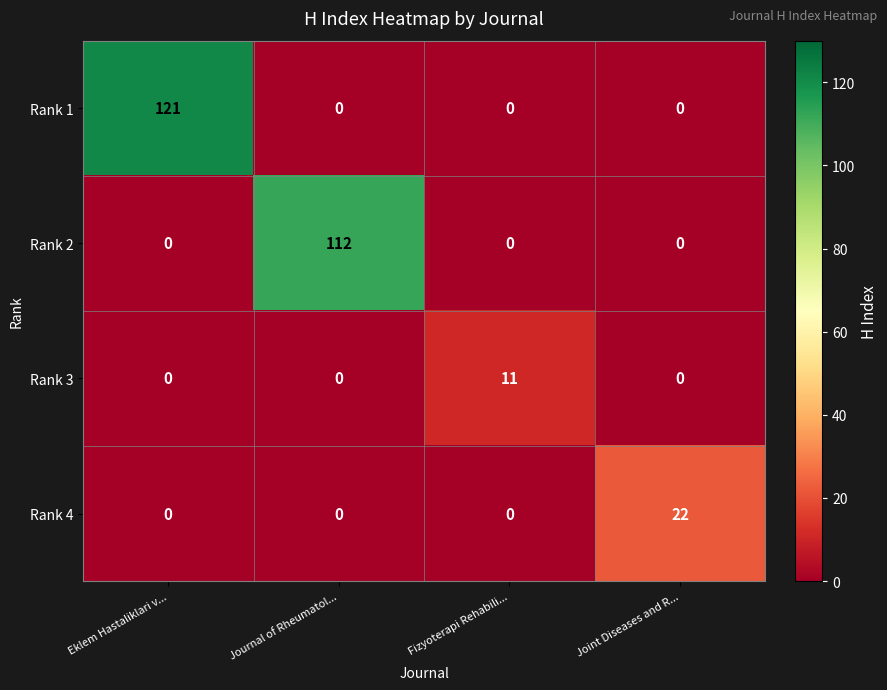

What is the spread (max minus min) of values at Eklem Hastaliklari v...?

121